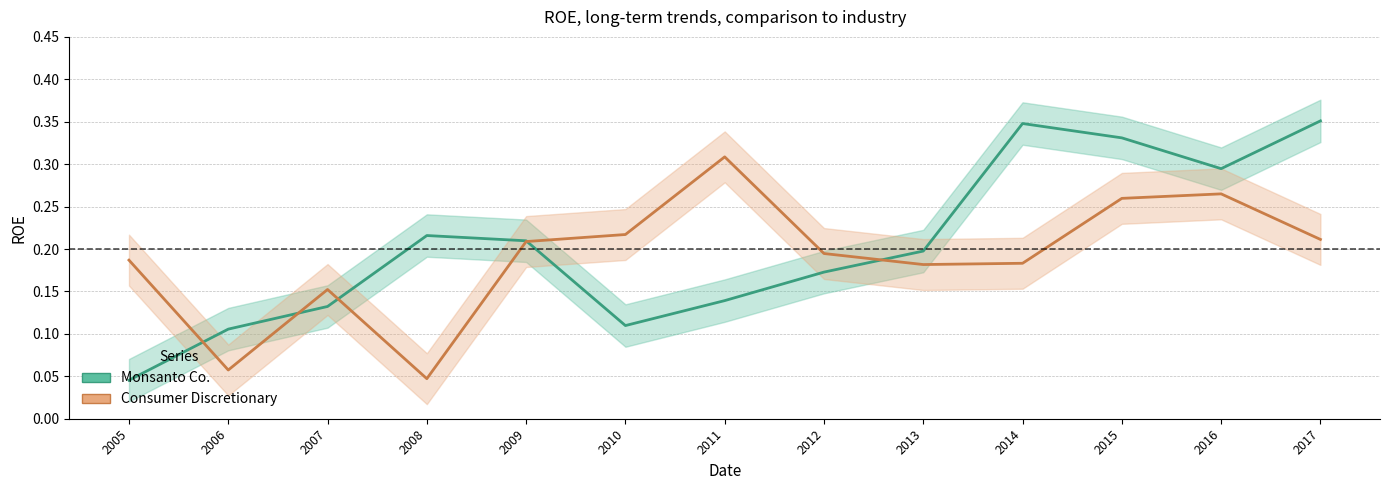

Which category has the lowest value in the Consumer Discretionary series?

2008